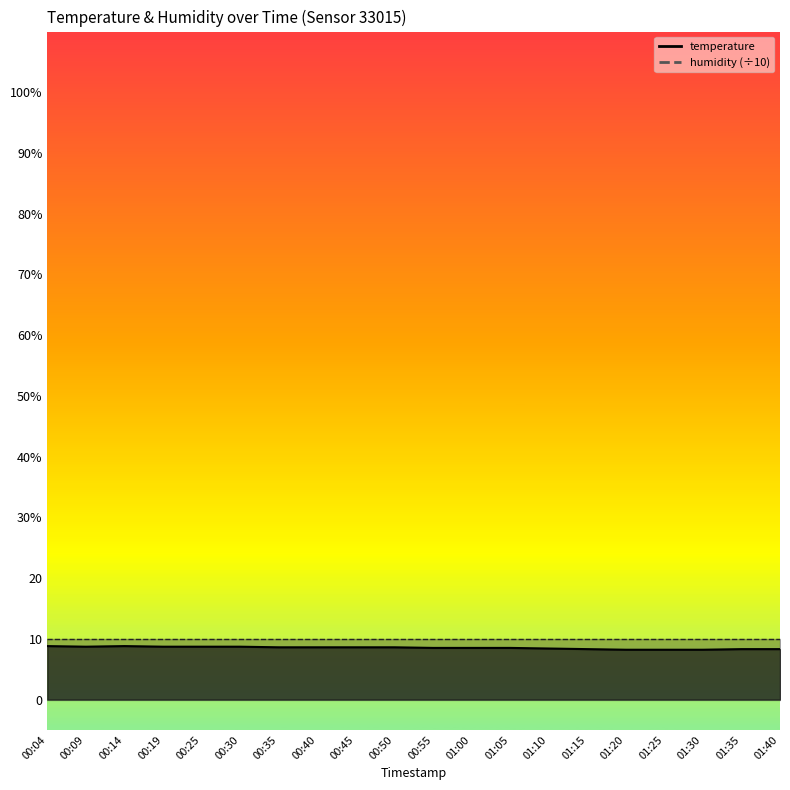

What is the label of the 3rd point from the left?

00:14